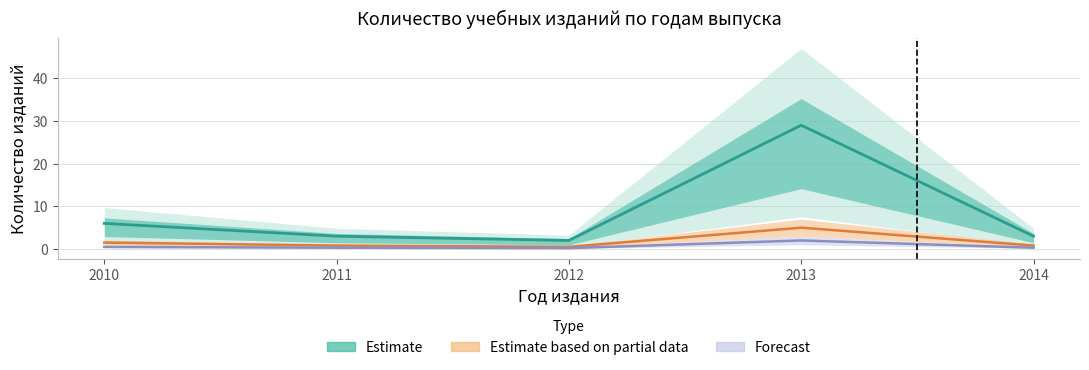

List the series in order of their peak value, highest first.

Estimate, Estimate based on partial data, Forecast